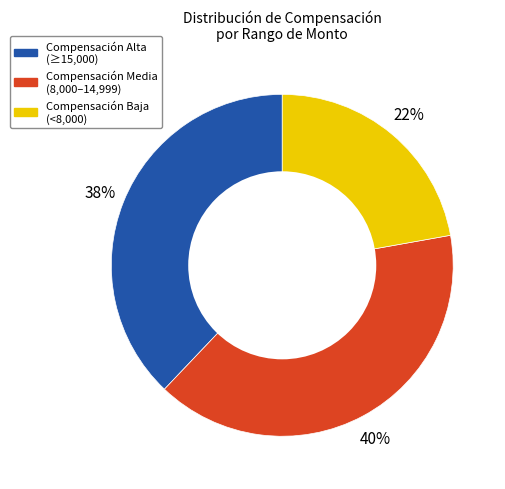

Combined, do Compensación Alta (≥15,000) and Compensación Baja (<8,000) account for over 50%?

Yes